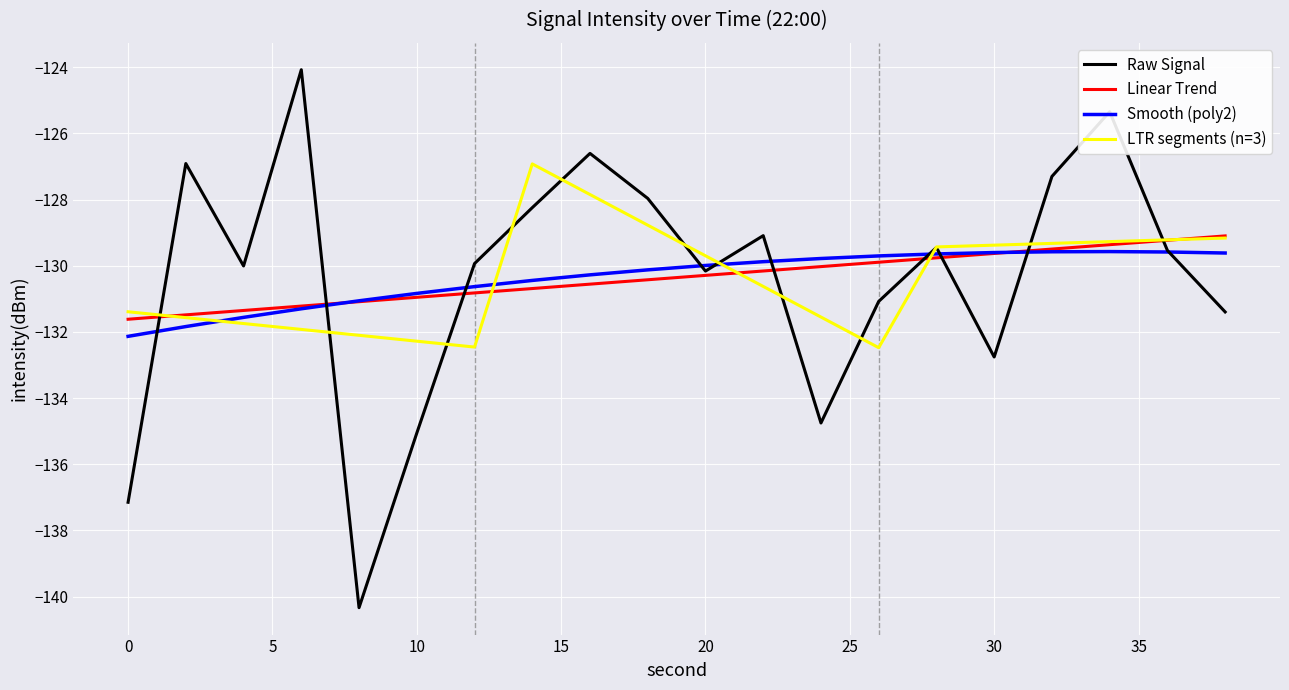

What is the difference between the second highest and minimum values?

15.0